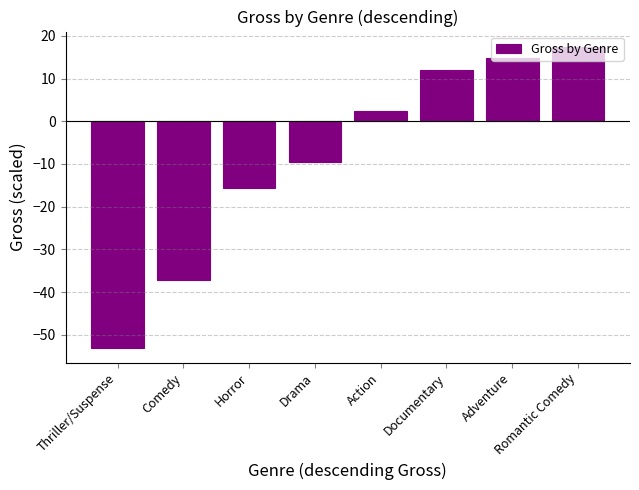

How many negative values are there?

4